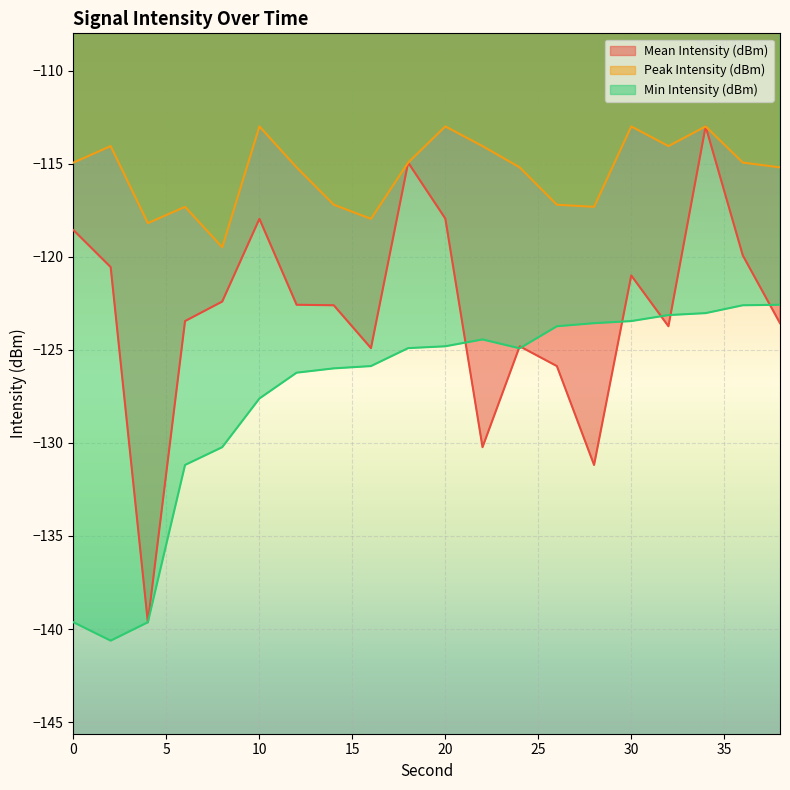

Reading left to right, what are all the values shown in this chart?

Mean Intensity (dBm): 0=-118.6	2=-120.6	4=-139.6	6=-123.5	8=-122.4	10=-118.0	12=-122.6	14=-122.6	16=-124.9	18=-114.9	20=-118.0	22=-130.2	24=-124.8	26=-125.9	28=-131.2	30=-121.0	32=-123.7	34=-113.0	36=-119.9	38=-123.6
Peak Intensity (dBm): 0=-114.9	2=-114.1	4=-118.2	6=-117.3	8=-119.5	10=-113.0	12=-115.2	14=-117.2	16=-118.0	18=-114.9	20=-113.0	22=-114.1	24=-115.2	26=-117.2	28=-117.3	30=-113.0	32=-114.1	34=-113.0	36=-114.9	38=-115.2
Min Intensity (dBm): 0=-139.6	2=-140.6	4=-139.6	6=-131.2	8=-130.2	10=-127.6	12=-126.2	14=-126.0	16=-125.9	18=-124.9	20=-124.8	22=-124.4	24=-124.9	26=-123.7	28=-123.6	30=-123.5	32=-123.1	34=-123.0	36=-122.6	38=-122.6